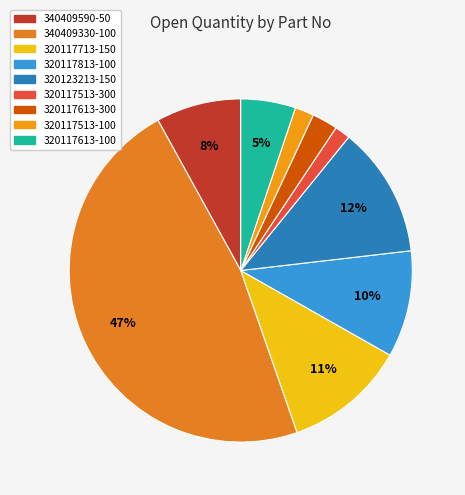

Rank the categories by value from highest to lowest.

340409330-100, 320123213-150, 320117713-150, 320117813-100, 340409590-50, 320117613-100, 320117613-300, 320117513-100, 320117513-300